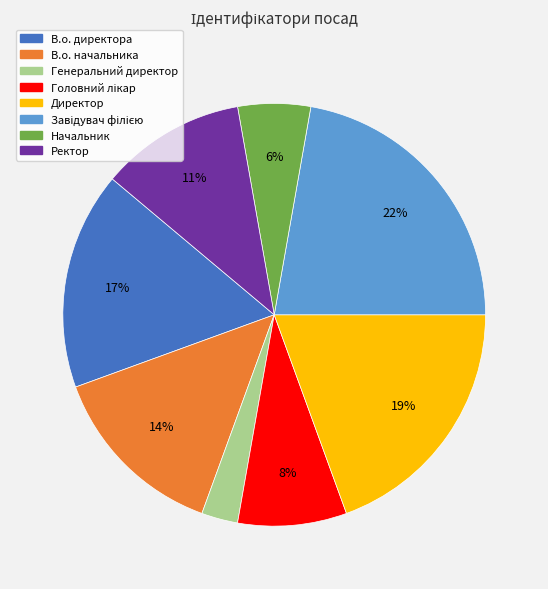

The Генеральний директор slice represents 3% of the pie. True or false?

True